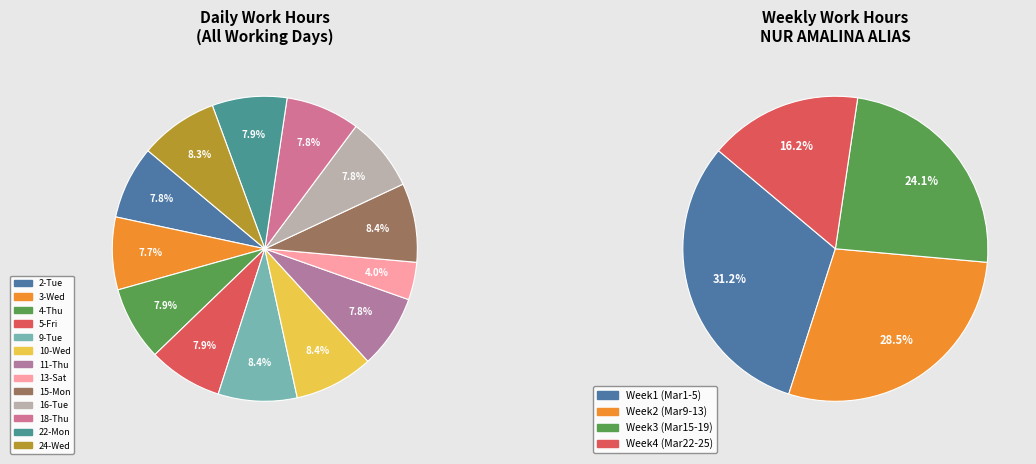

Does 5-Fri account for over 50% of the chart?

No